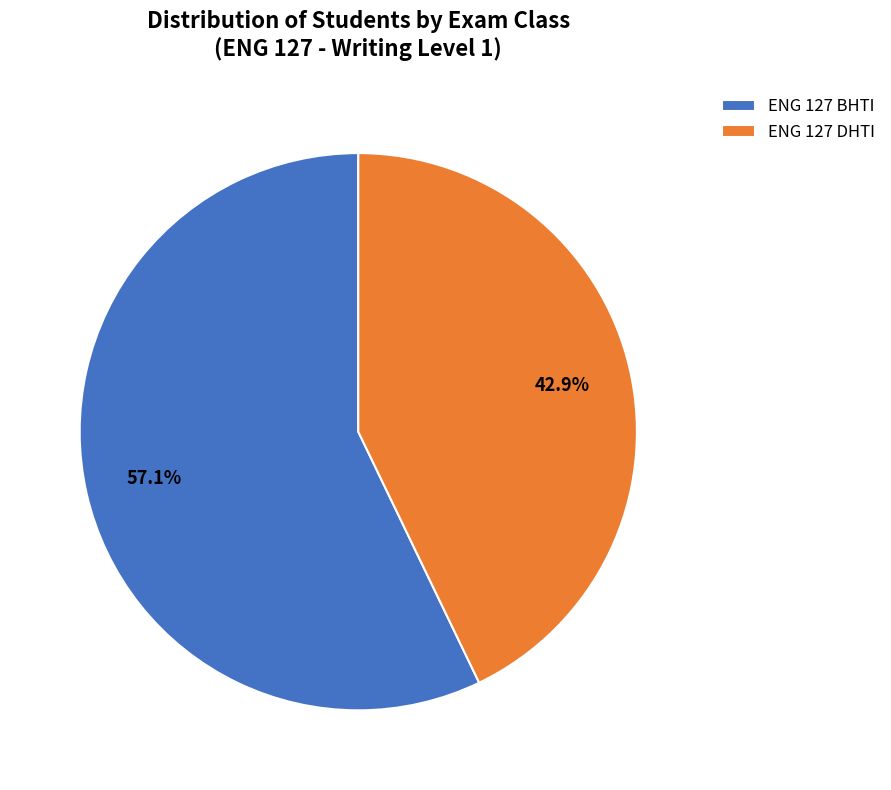

Does ENG 127 BHTI account for over 50% of the chart?

Yes